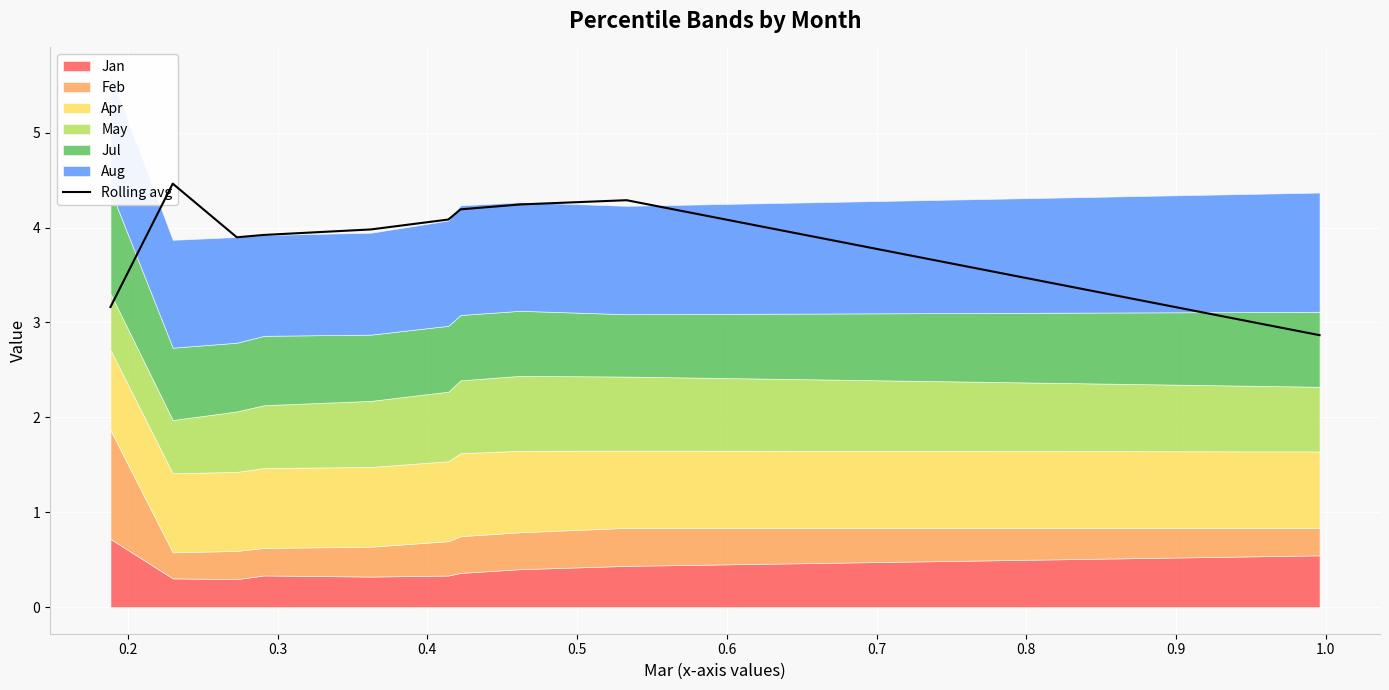

Which label corresponds to the largest value in the chart?

0.2